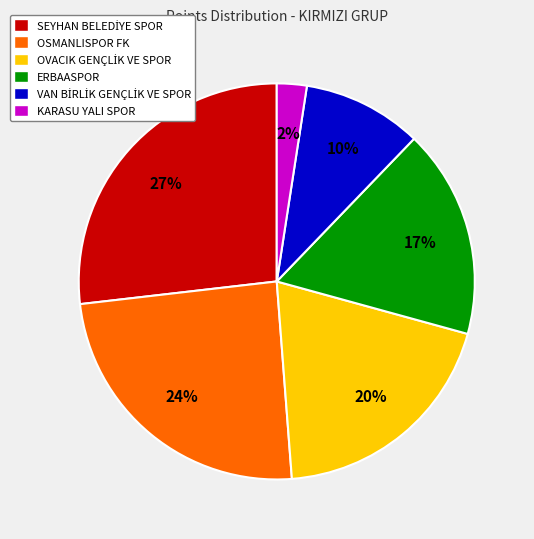

Is OSMANLISPOR FK the majority of the pie?

No